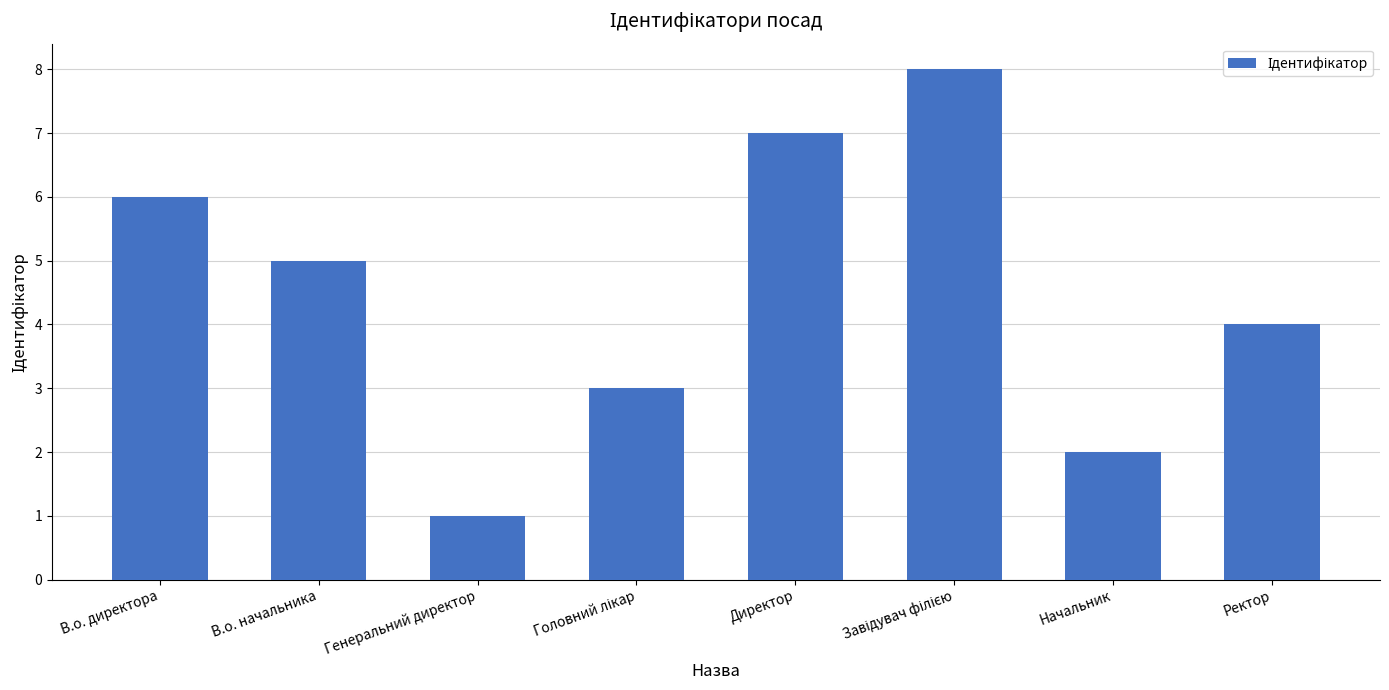

How many data points does each series have?

8